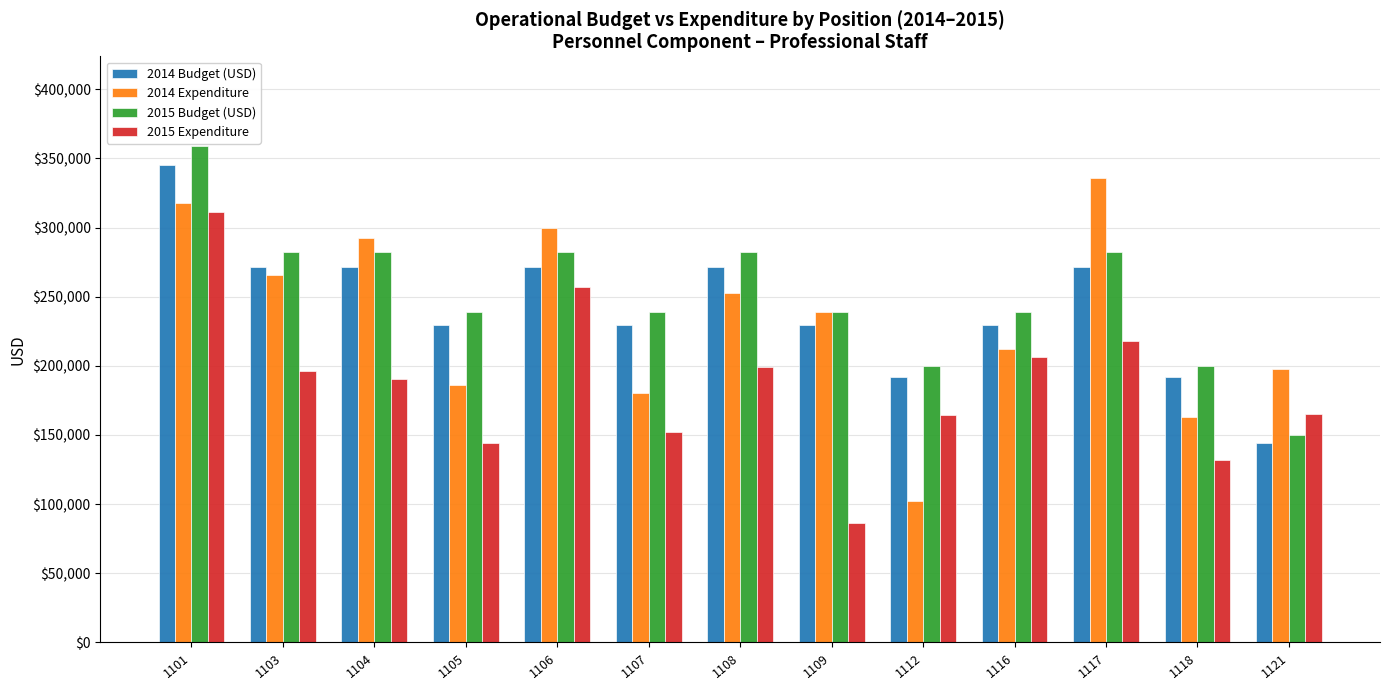

At which category is the sum across all series the highest?

1101